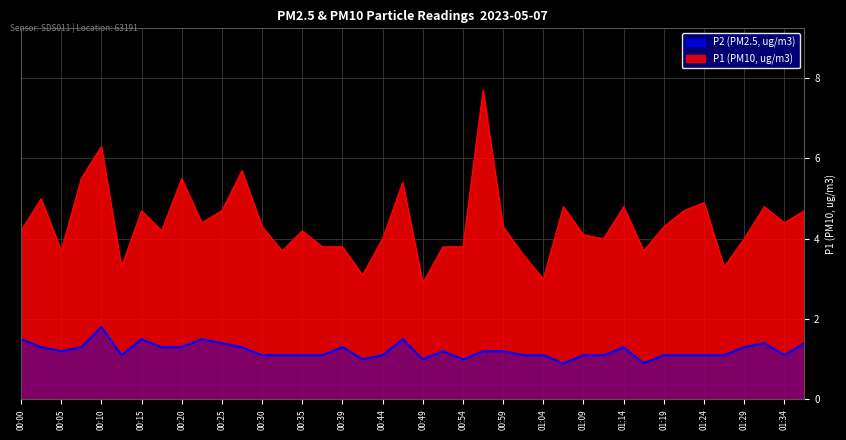

True or false: P1 has more than 1 interior local peaks.

True